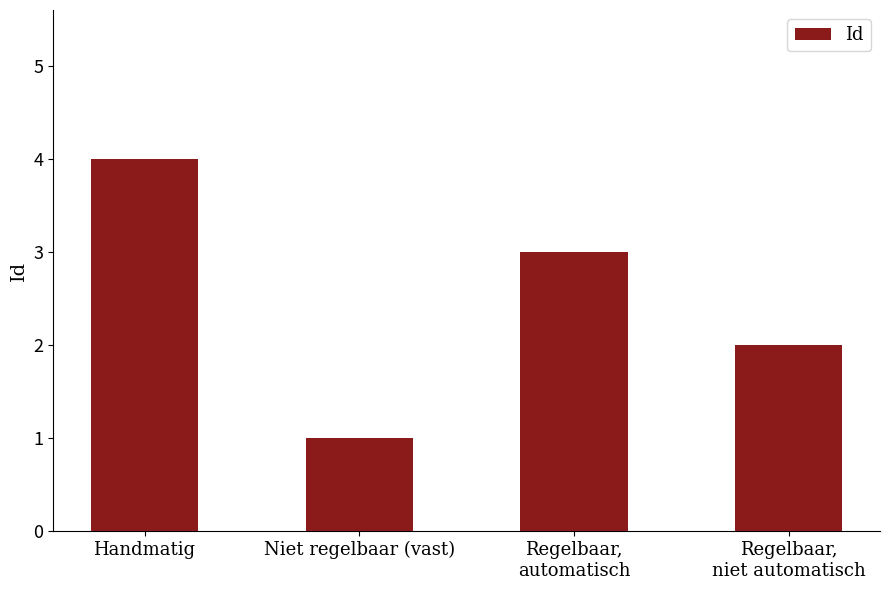

Is it true that the value at Niet regelbaar (vast) is 1?

True